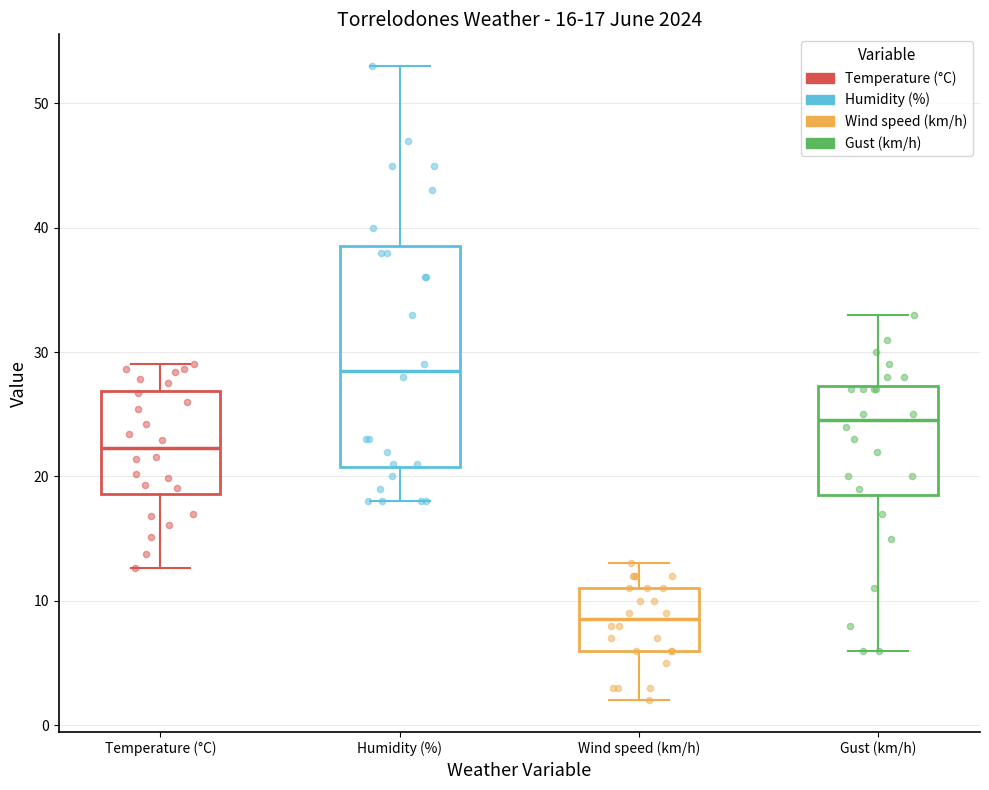

Which box's median line is the lowest?

Wind speed (km/h)